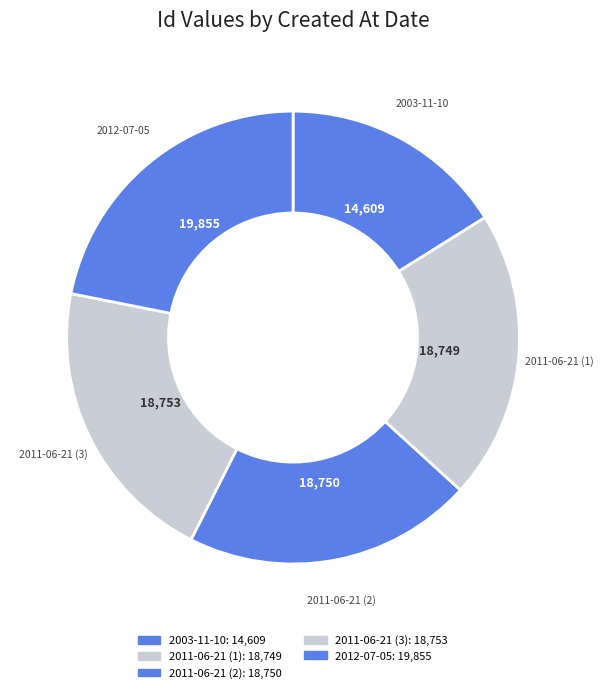

Count the number of slices in the pie.

5